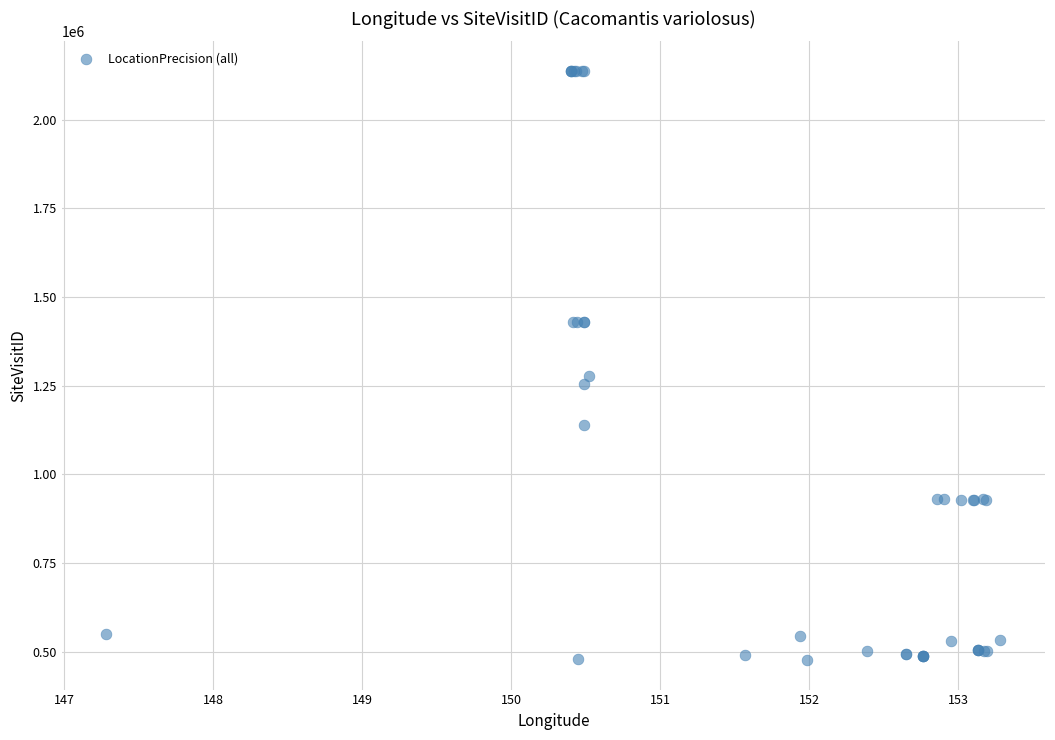

What Y value in the scatter plot is closest to 1307362?

1276863